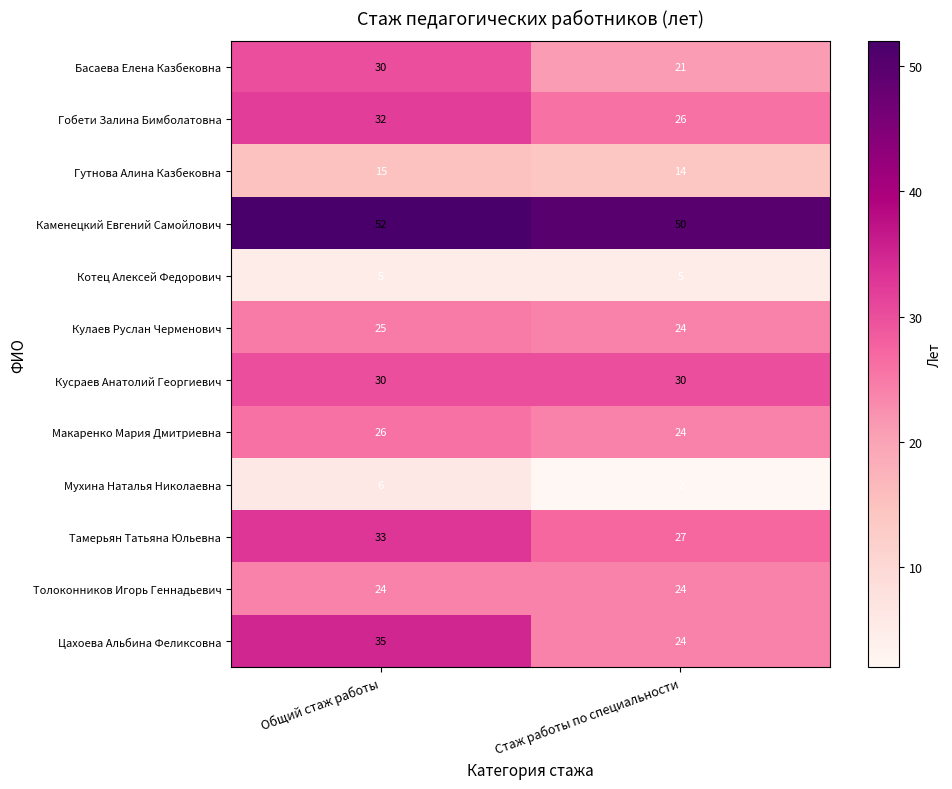

What is the difference between the highest and lowest values at Общий стаж работы?

47